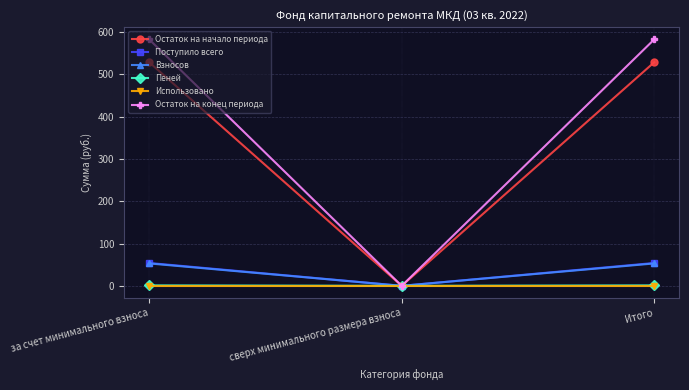

Does the chart display data point markers on the line(s)?

Yes